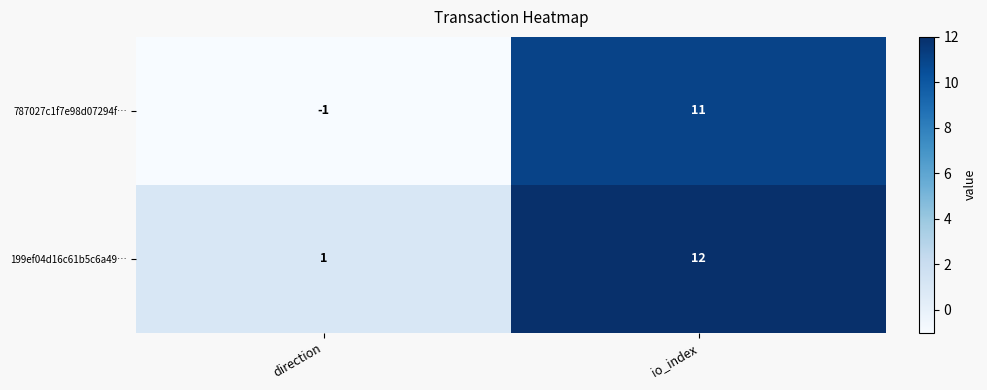

Rank the series at direction from highest to lowest value.

199ef04d16c61b5c6a49…, 787027c1f7e98d07294f…